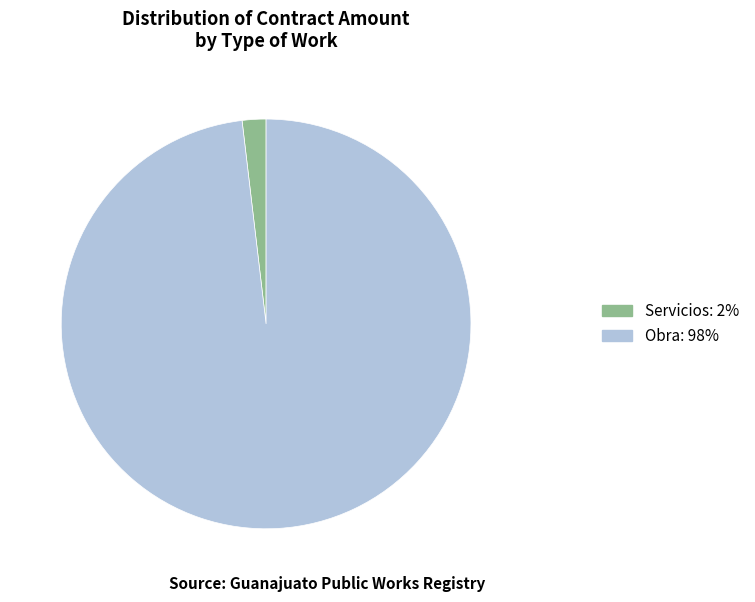

Does any single category account for the majority?

Yes